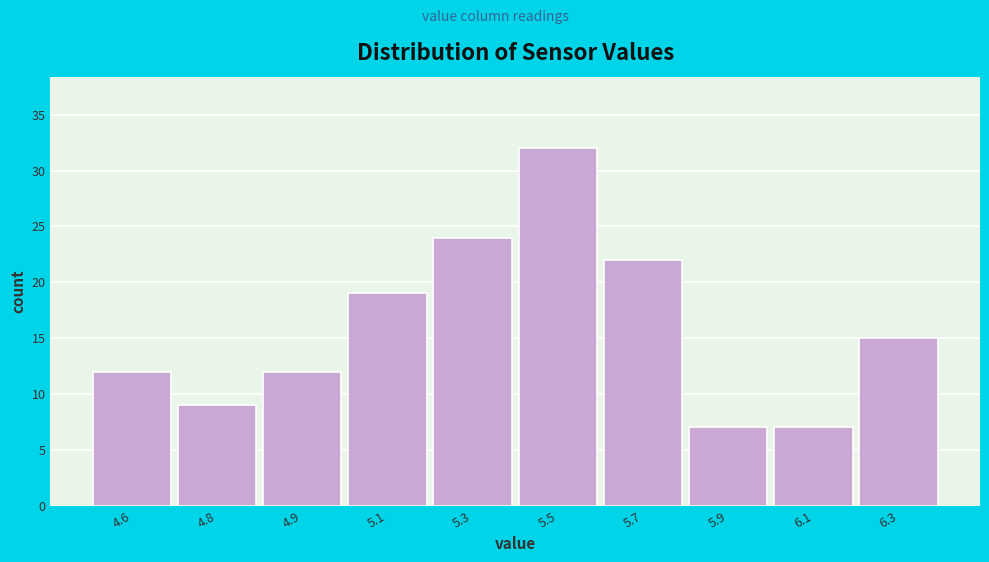

Reading left to right, what are all the values shown in this chart?

12	9	12	19	24	32	22	7	7	15